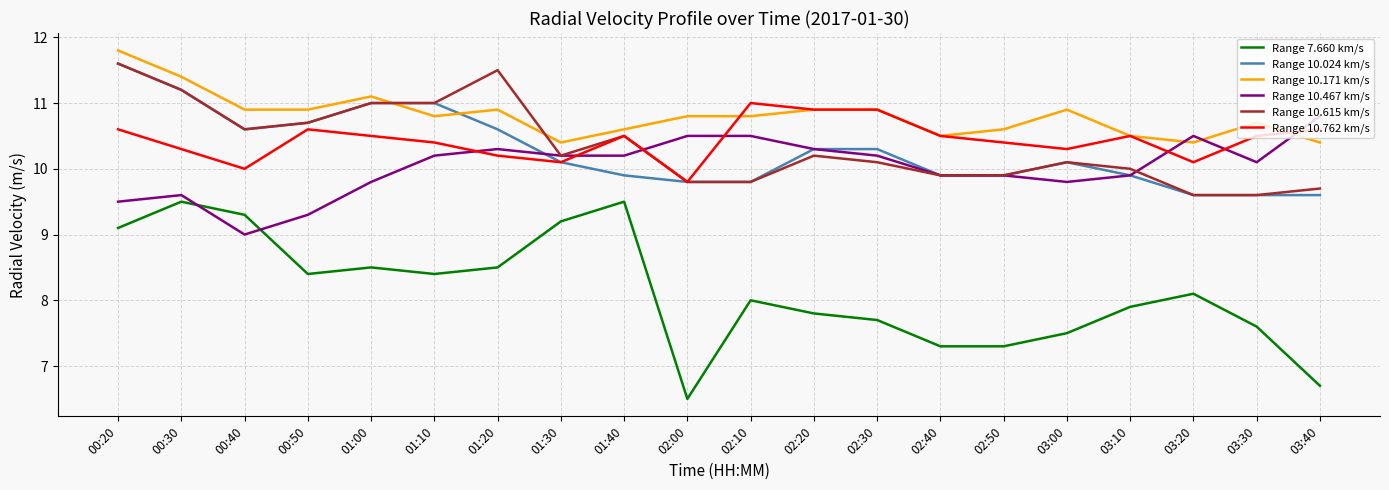

Where is the first local minimum for Range 10.024 km/s?

00:40